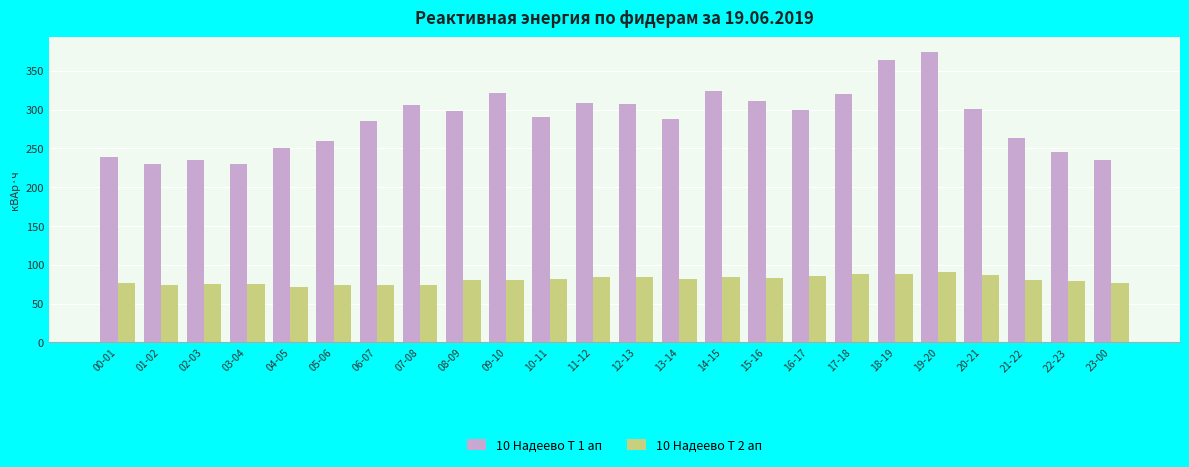

What is the minimum value shown in the chart?

71.2